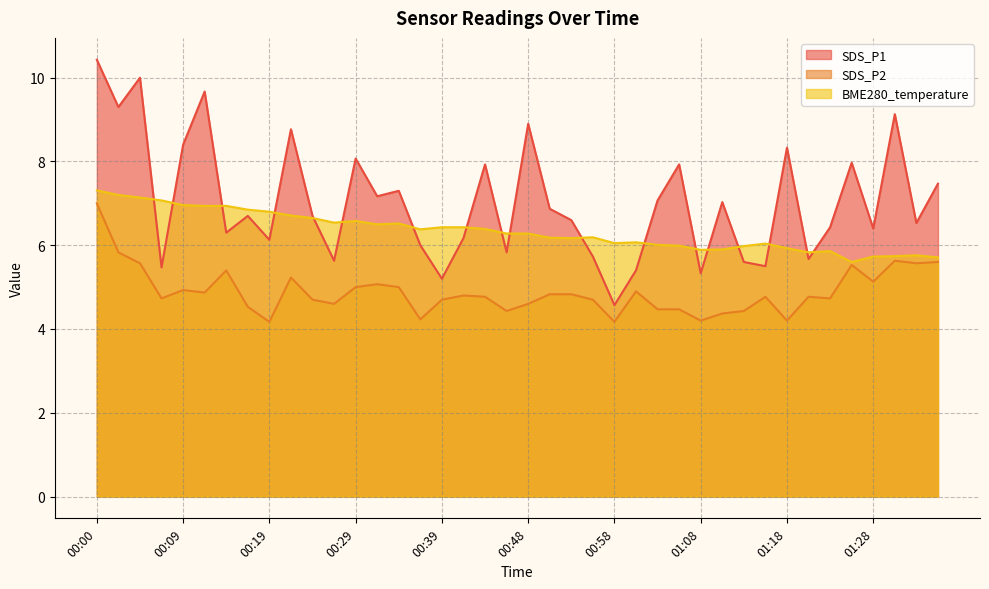

What position from the left is 00:41?

18